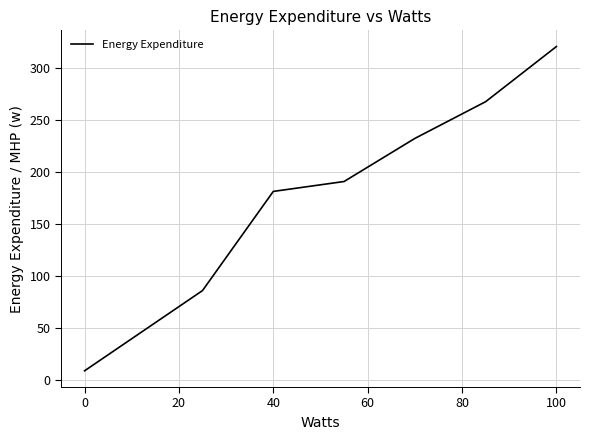

What is the difference between the second highest and minimum values?

259.4